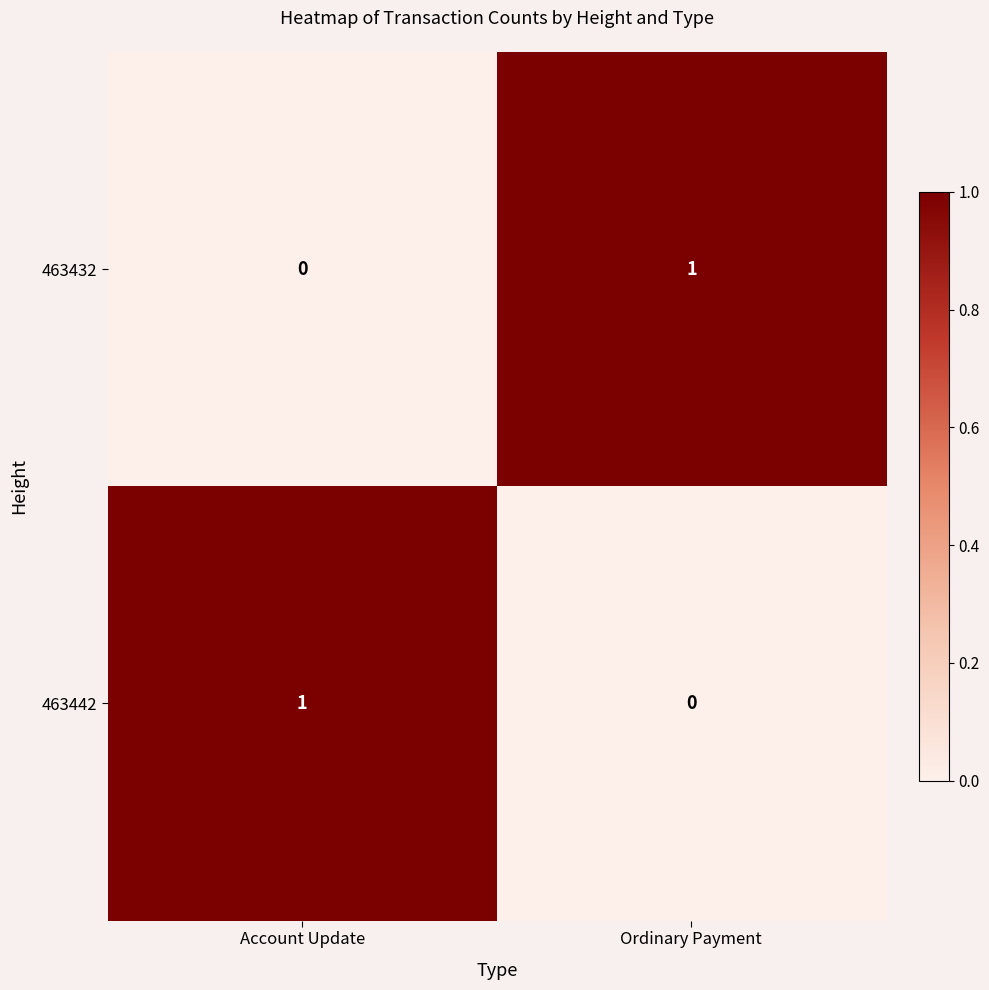

The 463432 series shows 0 at Account Update. True or false?

True